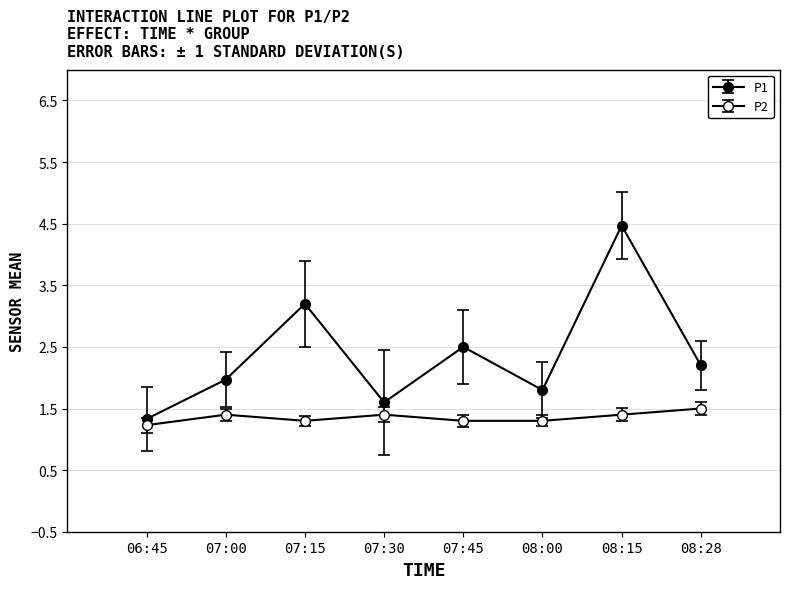

What is the difference between the maximum and second lowest values in the P1 series?

2.9